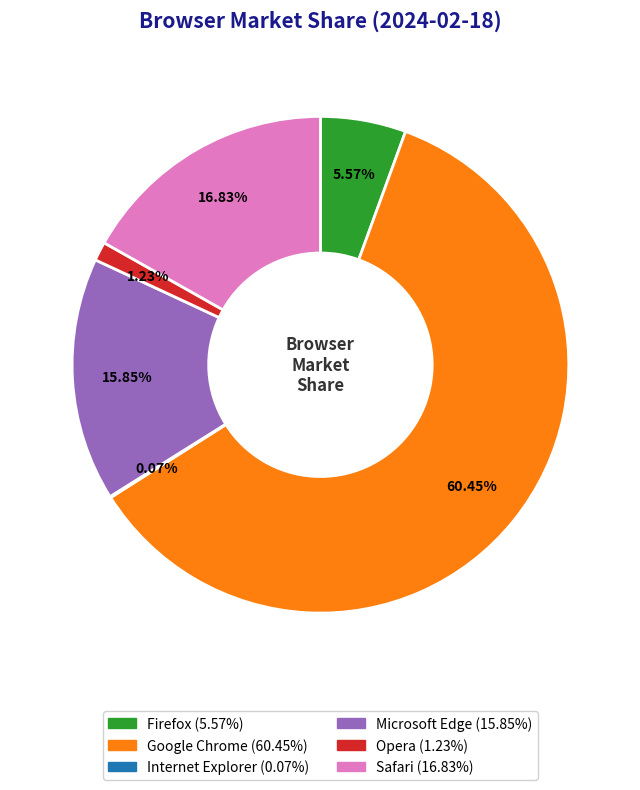

Approximately how many times larger is the value at Safari compared to Google Chrome?

0.3